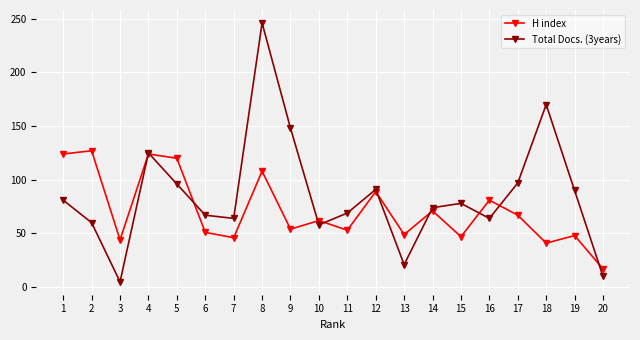

At which category is the sum across all series the highest?

8